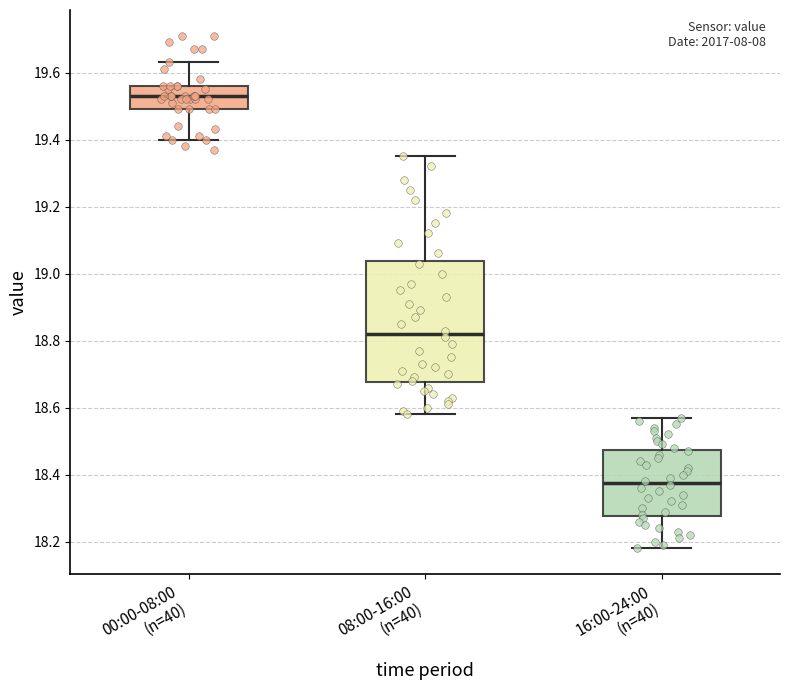

Where is the lower edge of the box for 08:00-16:00 (n=40) on the y-axis? The values are not printed on the chart, so give them approximately, as read against the axis.

18.68